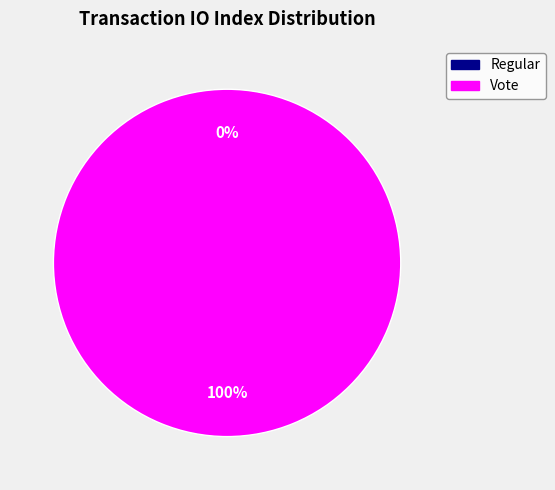

Which category has the biggest portion of the pie?

Vote (io_index=2)